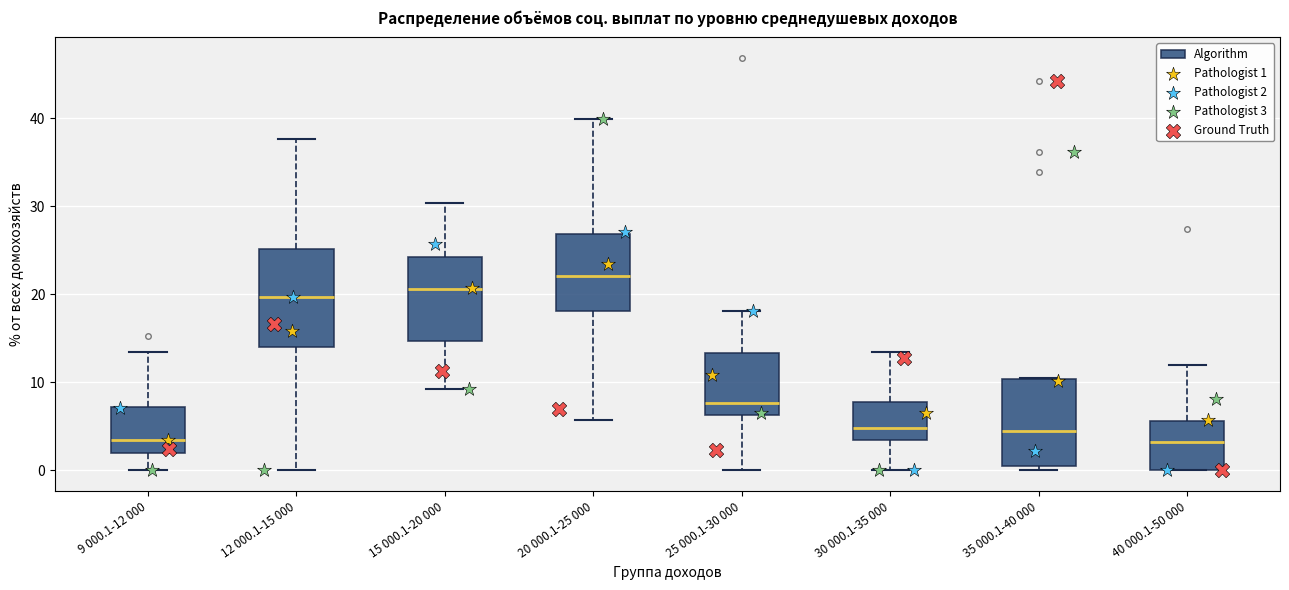

Which box is the tallest, from its lower edge to its upper edge?

12 000.1-15 000